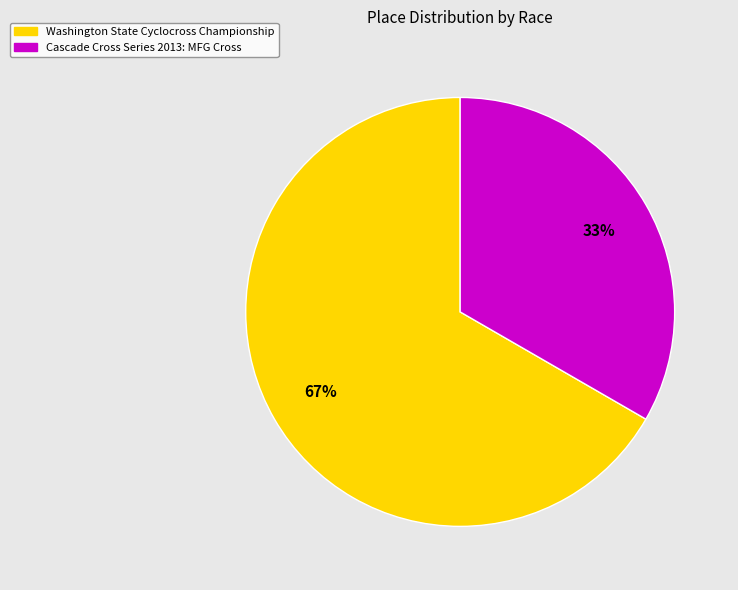

Is it true that Cascade Cross Series 2013: MFG Cross is 42% of the pie?

False